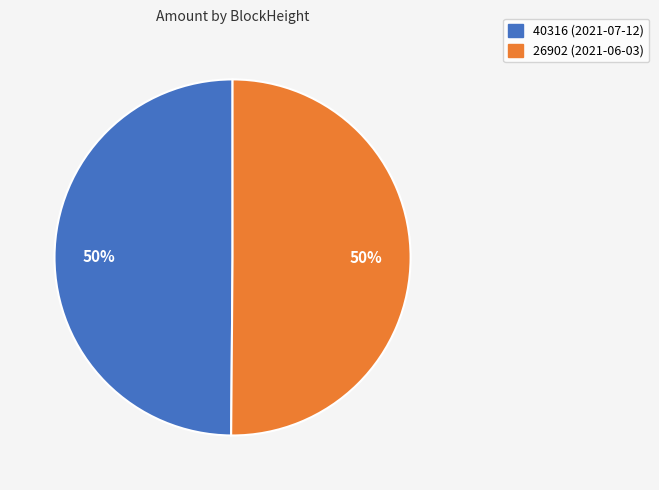

What is the ratio of the value at 40316 (2021-07-12) to the value at 26902 (2021-06-03)?

1.0